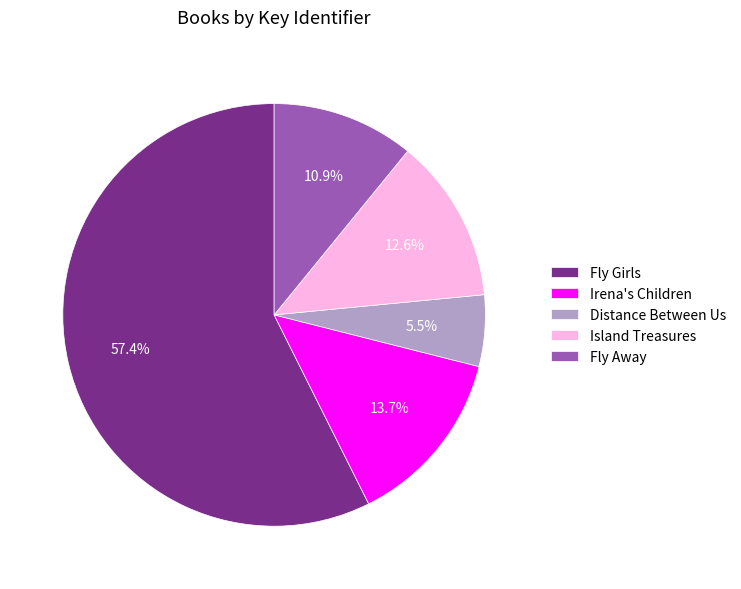

Is there any slice that represents more than half of the pie?

Yes